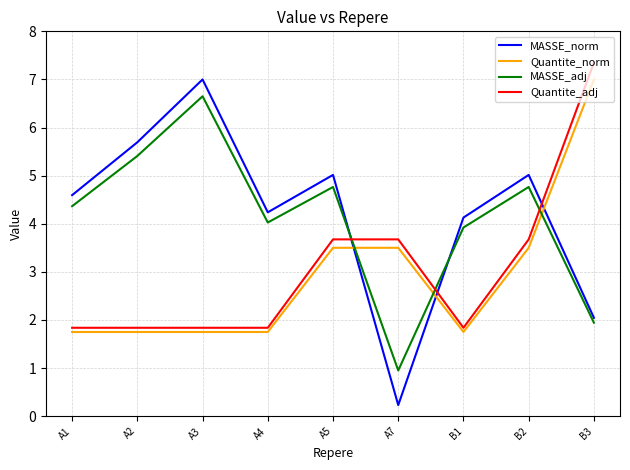

Is this an area chart (filled region under the line)?

No